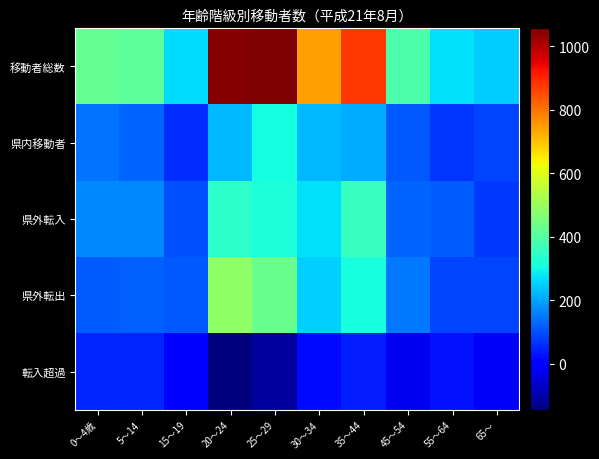

At 35～44, list the series in order from smallest to largest.

転入超過, 県内移動者, 県外転出, 県外転入, 移動者総数